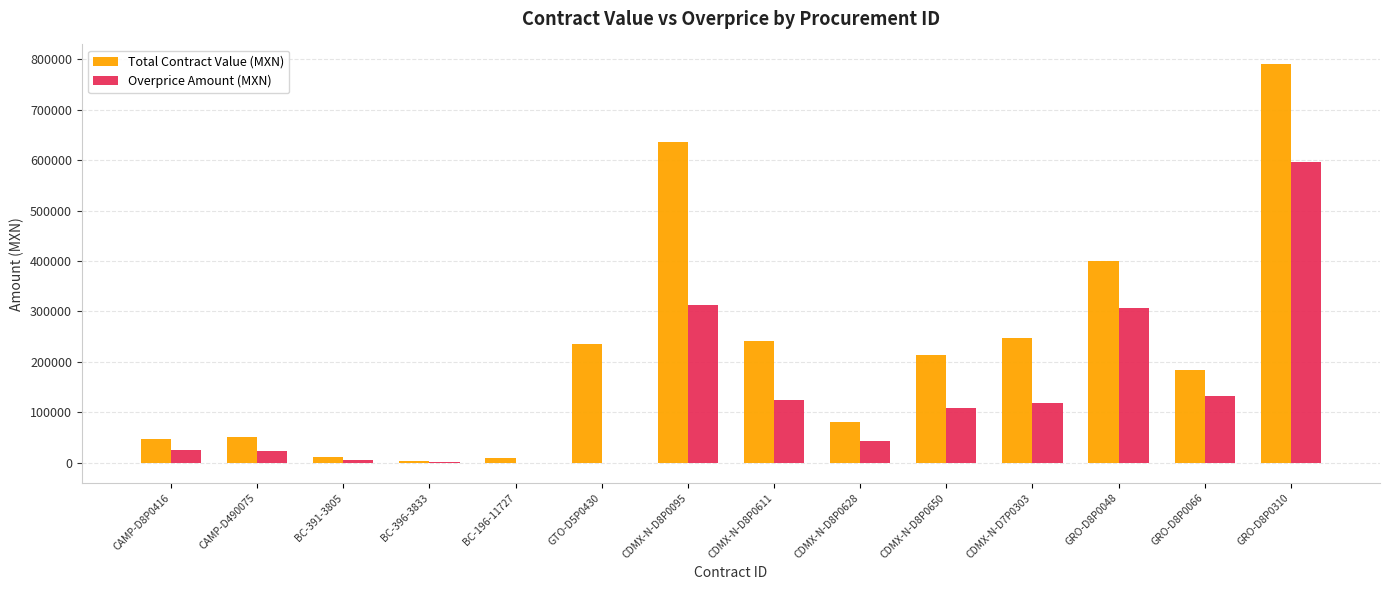

How many data points in Total Contract Value (MXN) are above 213633?

7